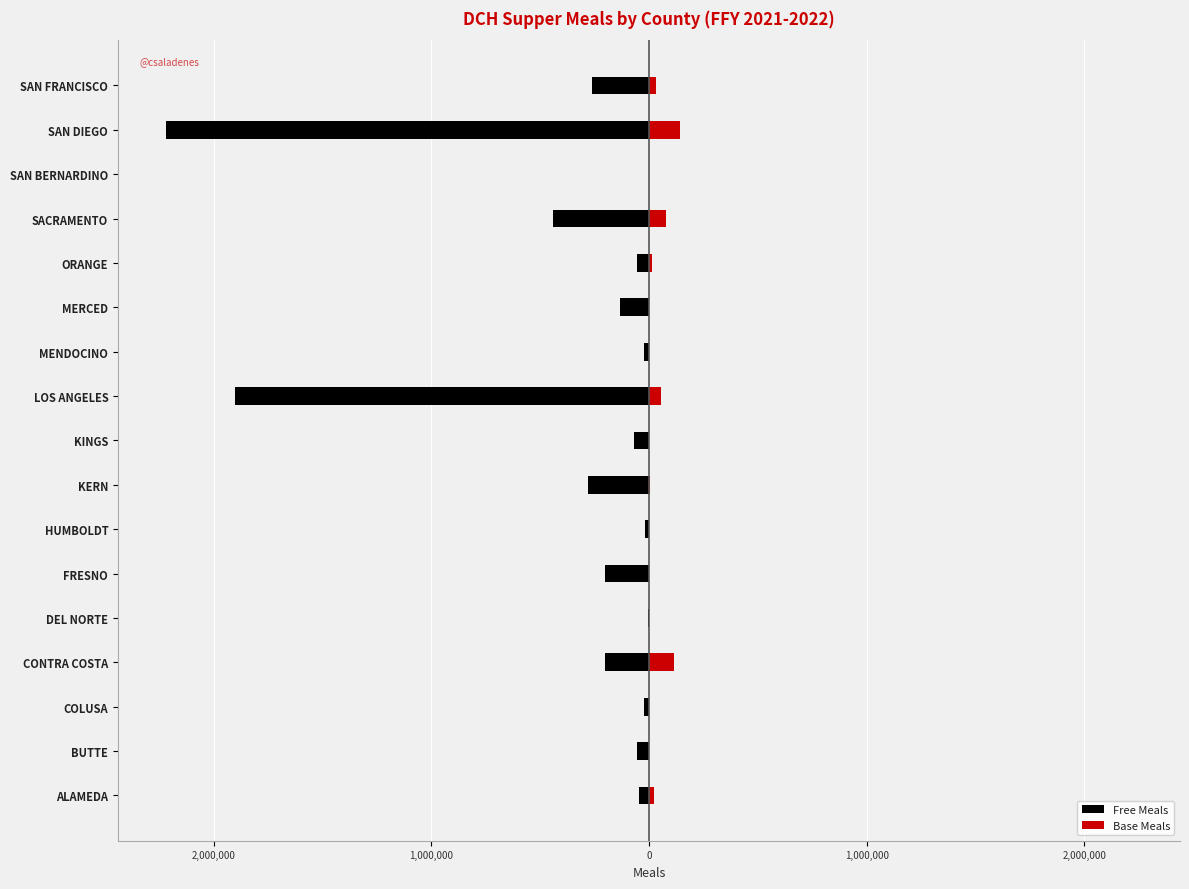

What is the difference between the second highest and second lowest values in the Base Meals series?

115001